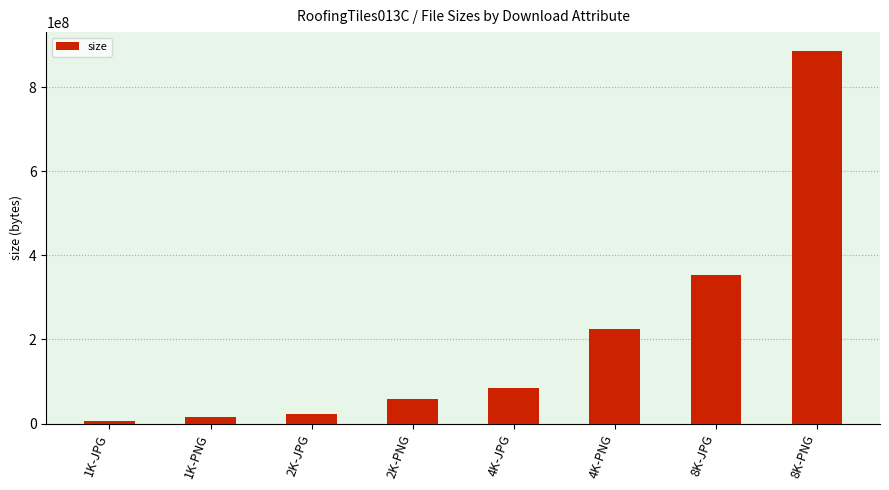

Which has a higher value, 4K-PNG or 2K-PNG?

4K-PNG